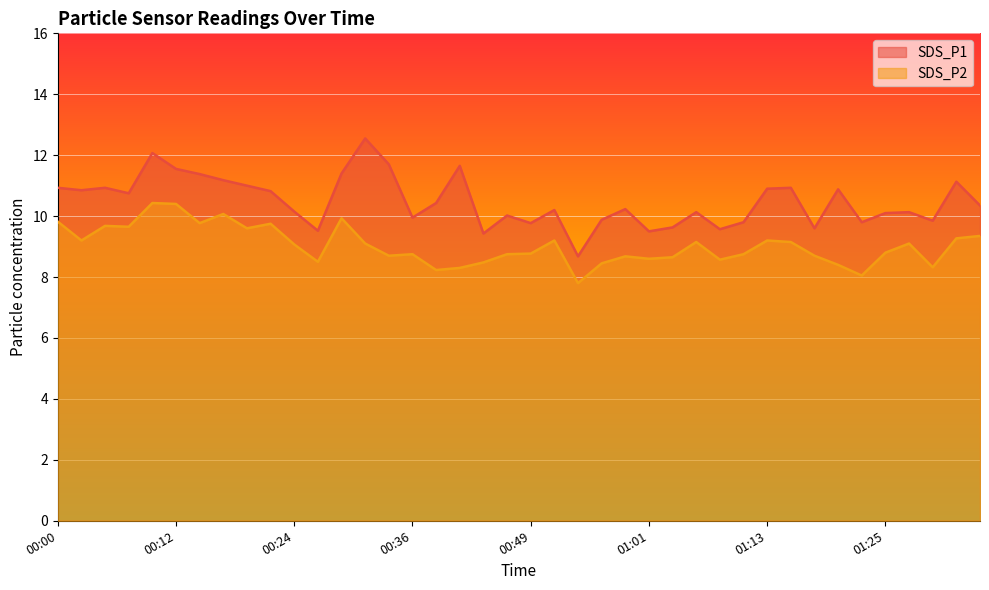

Which series changed the most between 00:22 and 00:34?

SDS_P2